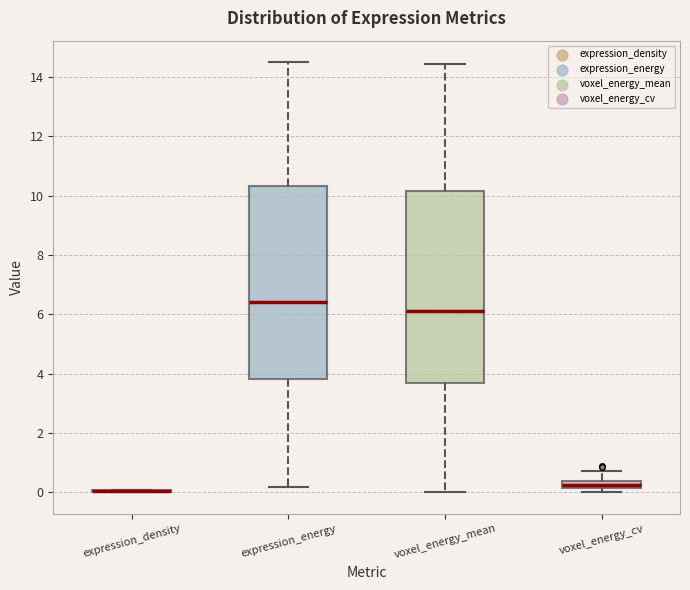

Where does the upper whisker of the box for voxel_energy_mean end on the y-axis? The values are not printed on the chart, so give them approximately, as read against the axis.

14.4